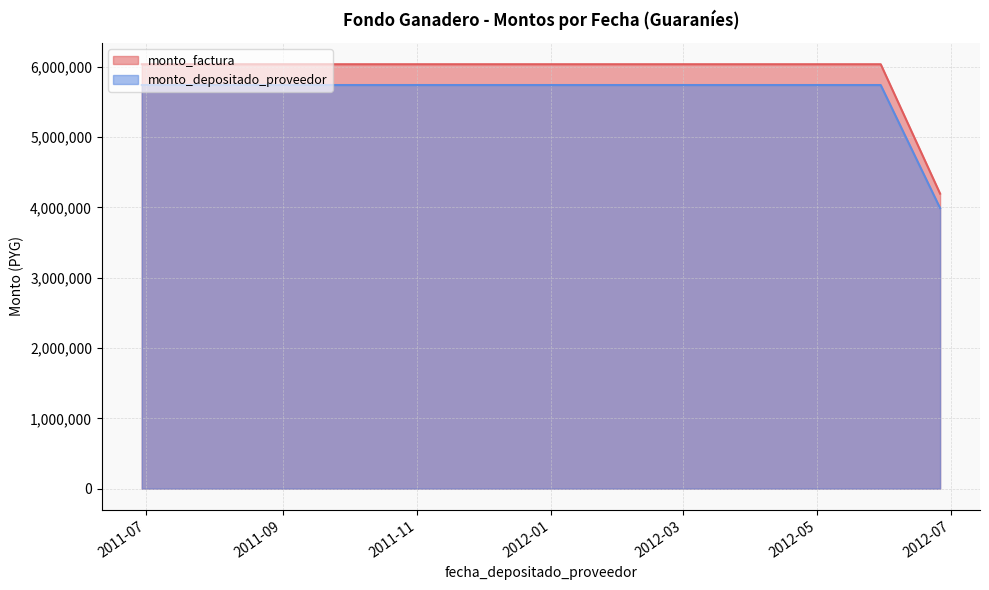

What is the highest value of the monto_depositado_proveedor series?

5739904